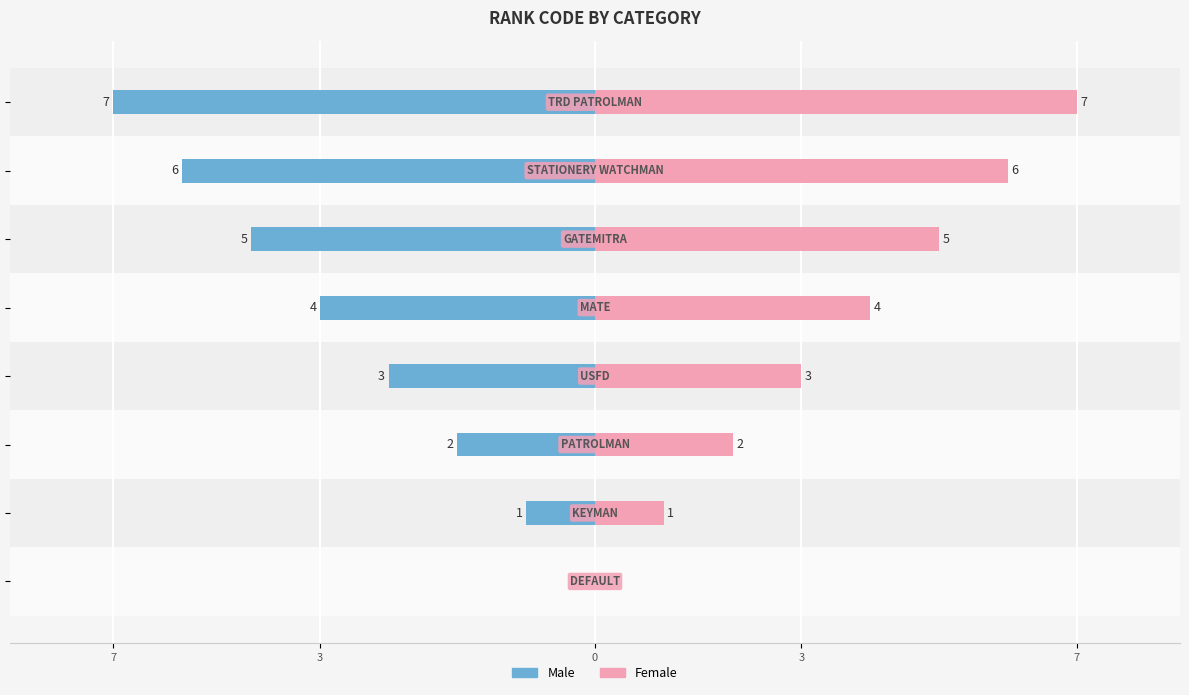

Rank the series by their average value, from lowest to highest.

Male, Female